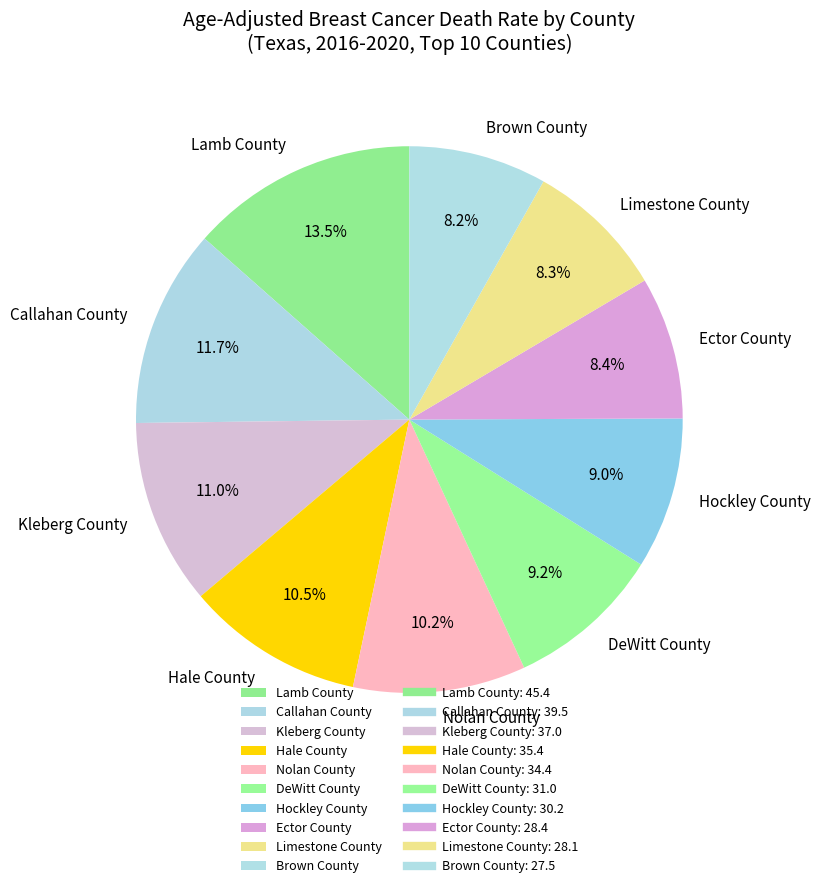

Which category has the biggest portion of the pie?

Lamb County